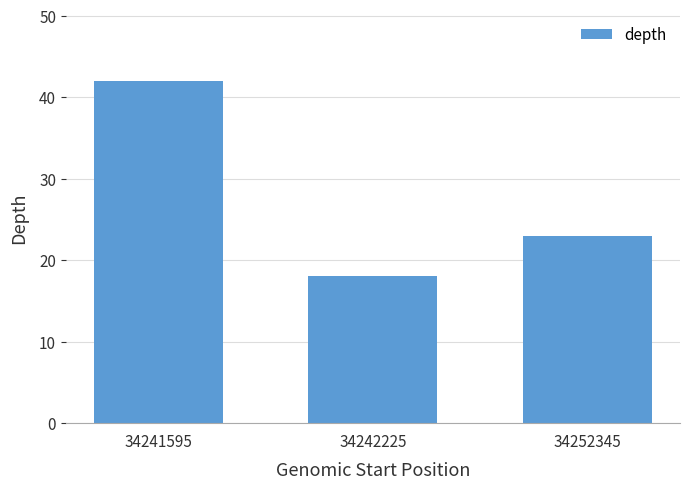

Which category has the highest value across all series?

34241595